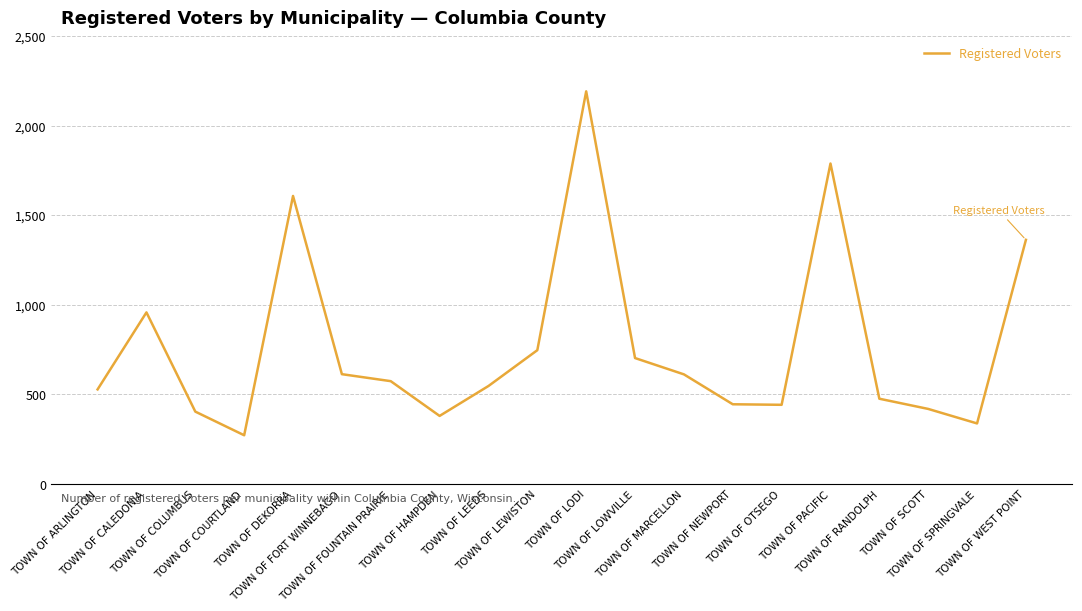

What is the difference between the maximum and minimum values?

1920